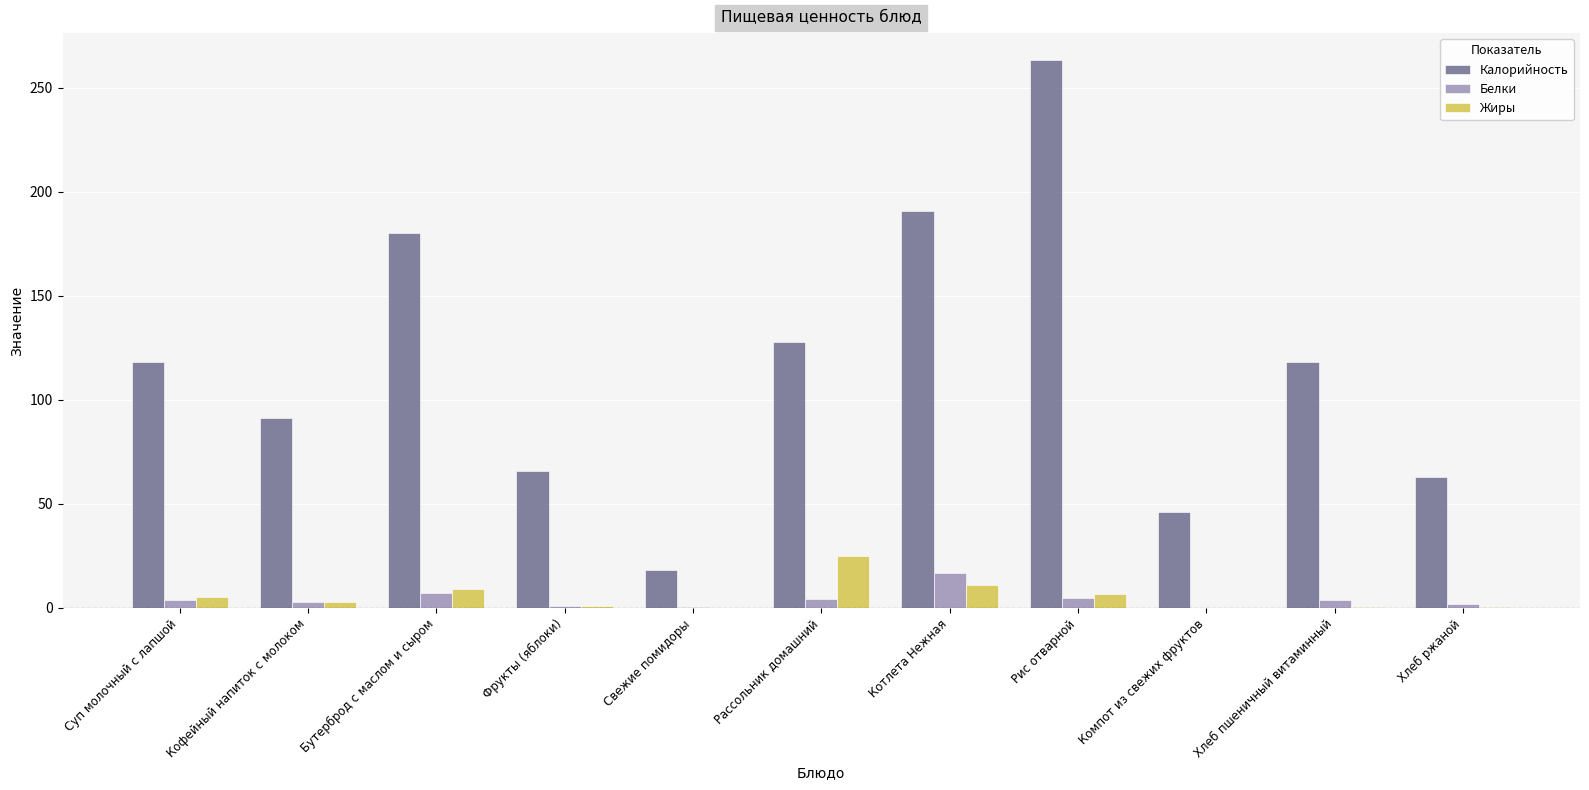

Where is Жиры nearest to the value 12?

Котлета Нежная